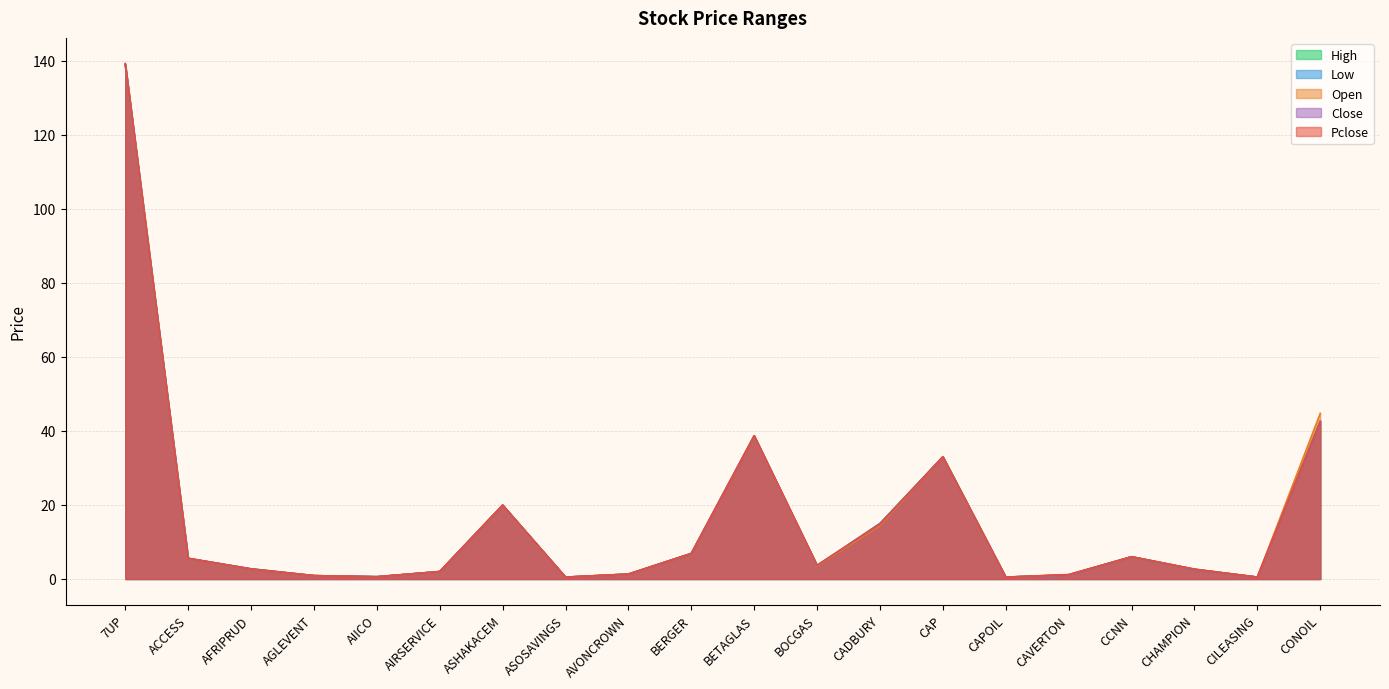

What is the minimum value shown in the chart?

0.5